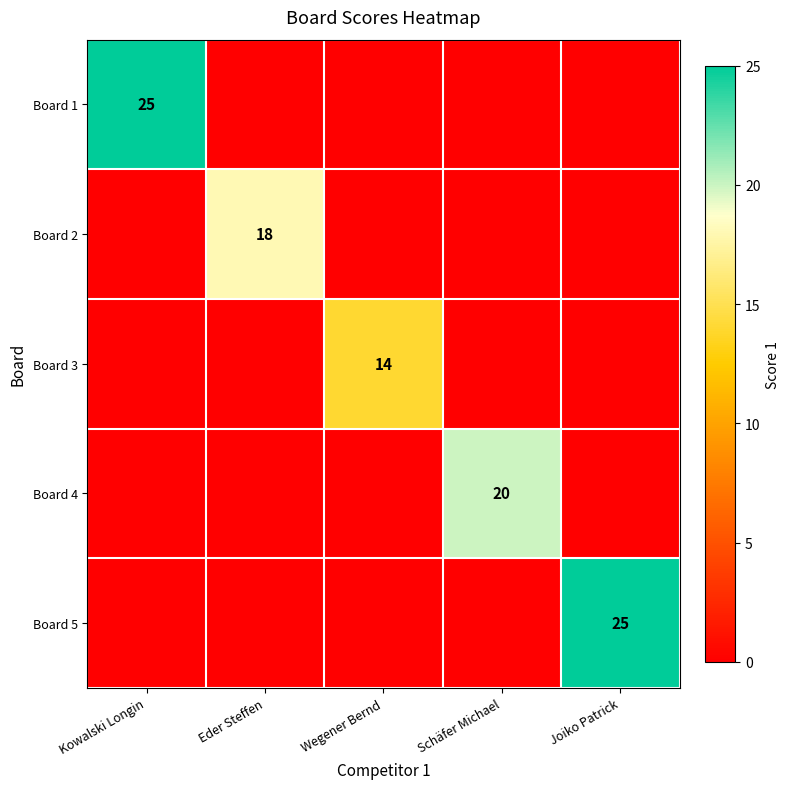

Count the number of categories in the chart.

5